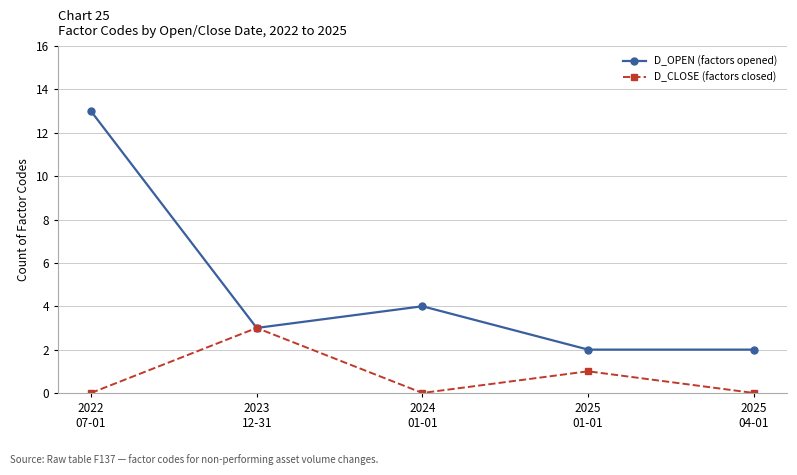

At 2022
07-01, list the series in order from smallest to largest.

D_CLOSE (factors closed), D_OPEN (factors opened)